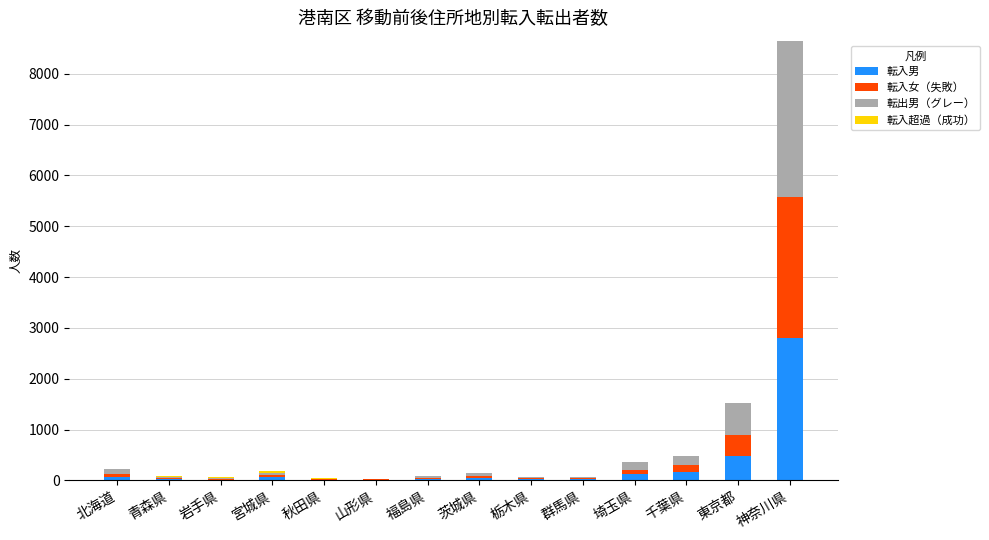

At which category is the sum across all series the highest?

神奈川県